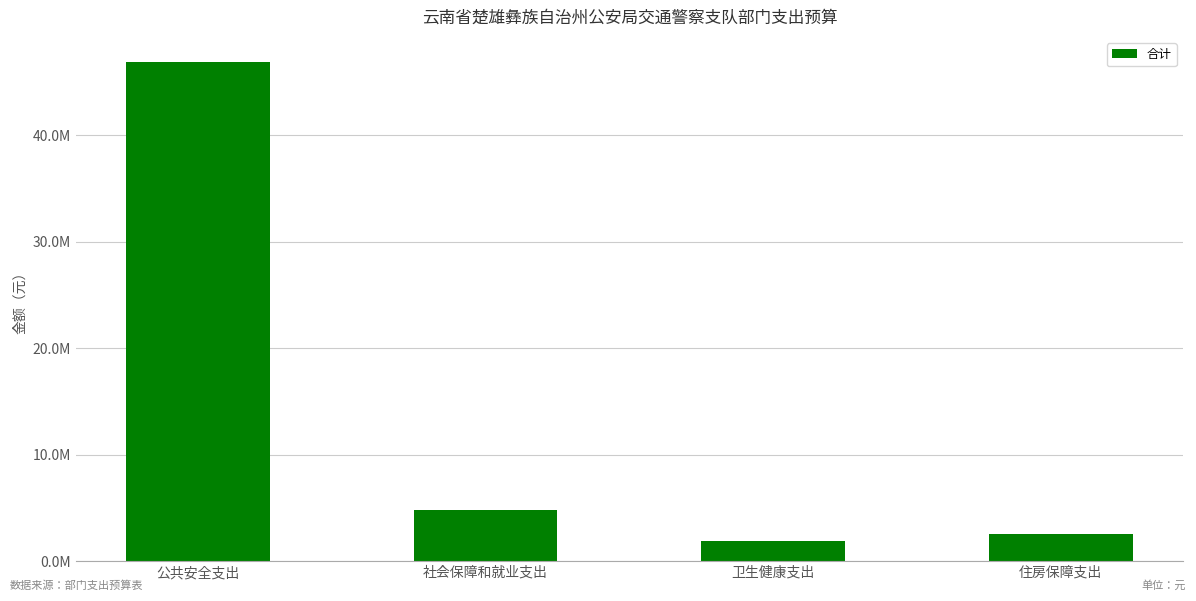

Which has a higher value, 社会保障和就业支出 or 公共安全支出?

公共安全支出